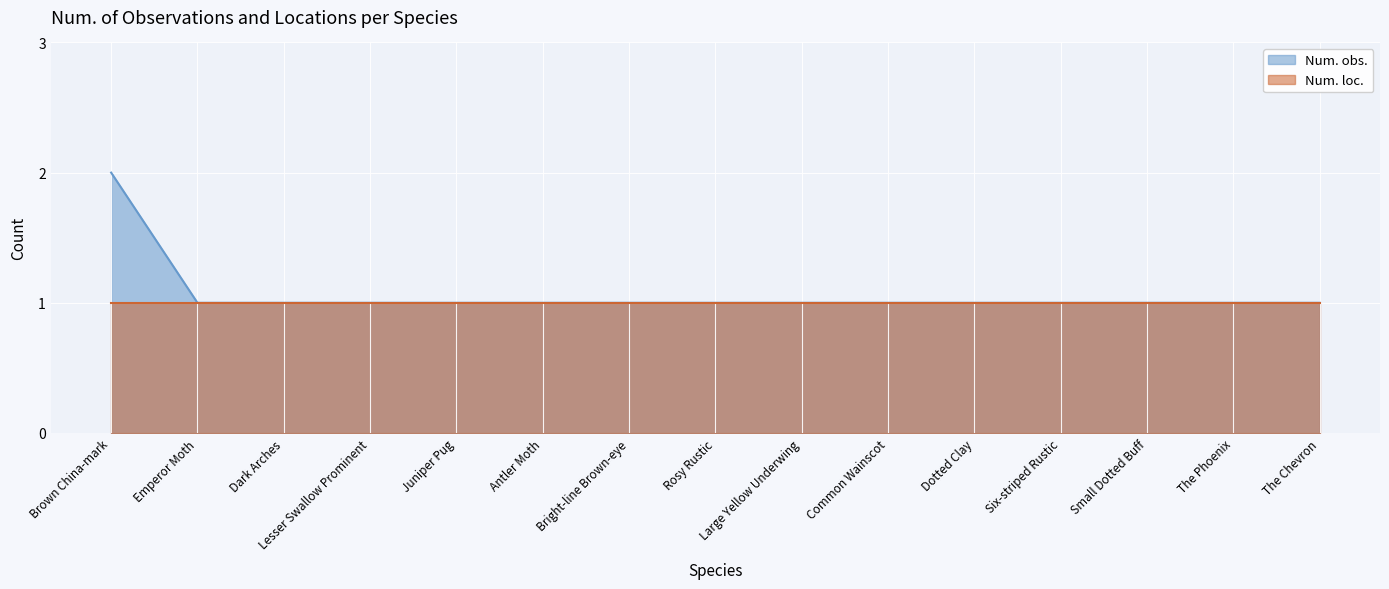

True or false: Num. obs. has a value of 0 at Small Dotted Buff.

False